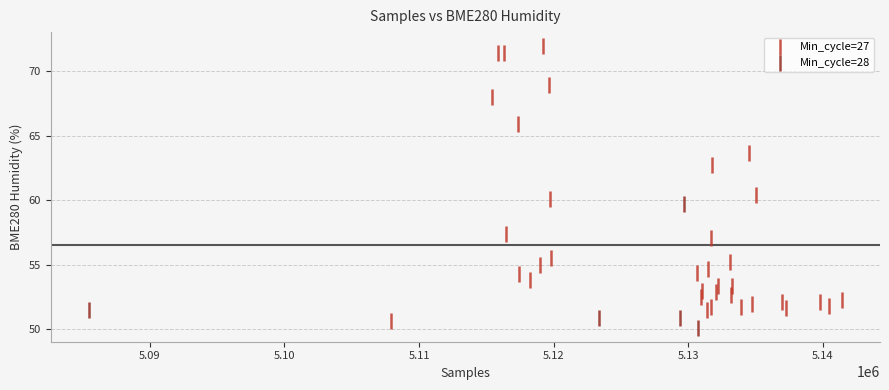

Which series has the largest Y range (max minus min)?

Min_cycle=27